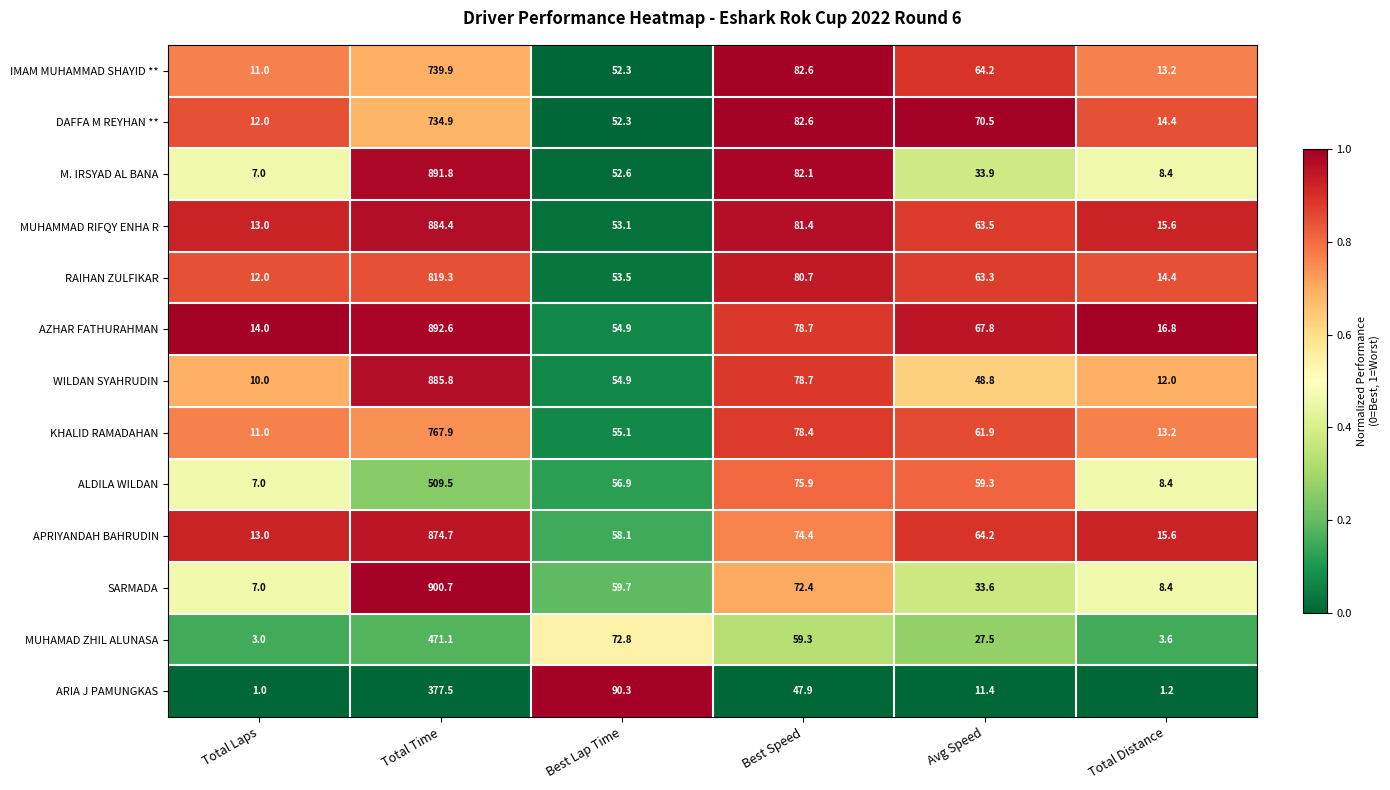

Which series changed the most between Best Lap Time and Avg Speed?

ARIA J PAMUNGKAS